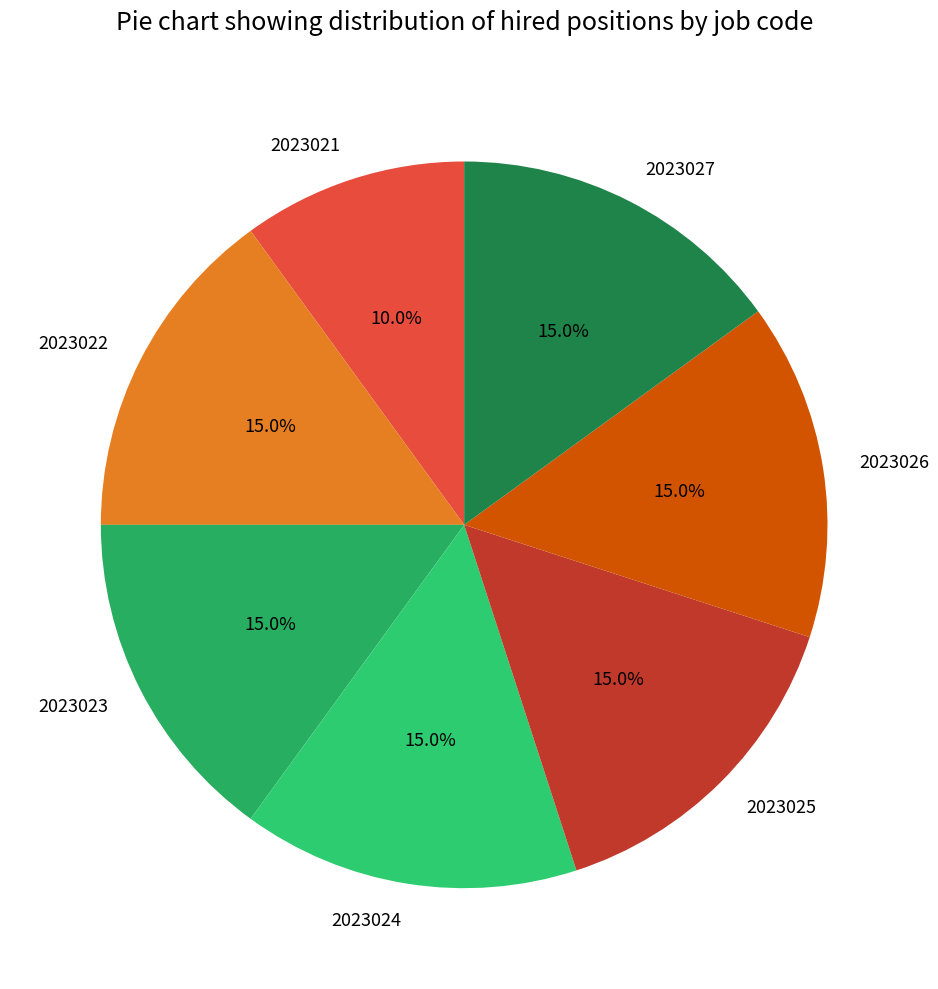

Approximately how many times larger is the value at 2023027 compared to 2023025?

1.0